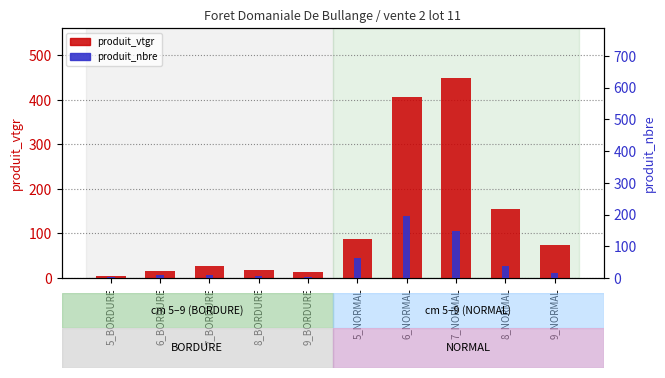

Rank the series by their average value, from lowest to highest.

produit_nbre, produit_vtgr